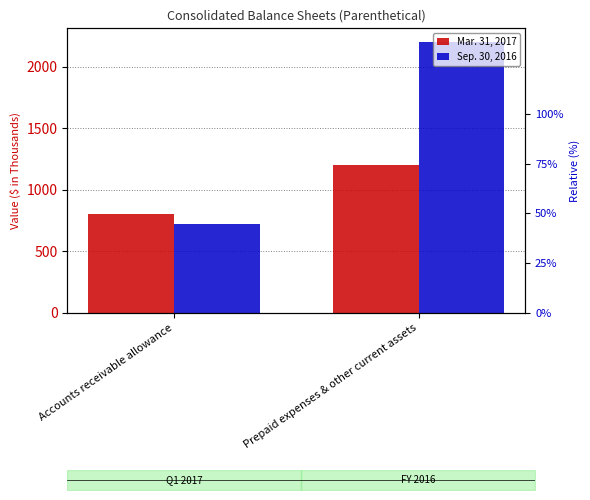

The value of Sep. 30, 2016 at Prepaid expenses & other current assets is 3343. True or false?

False